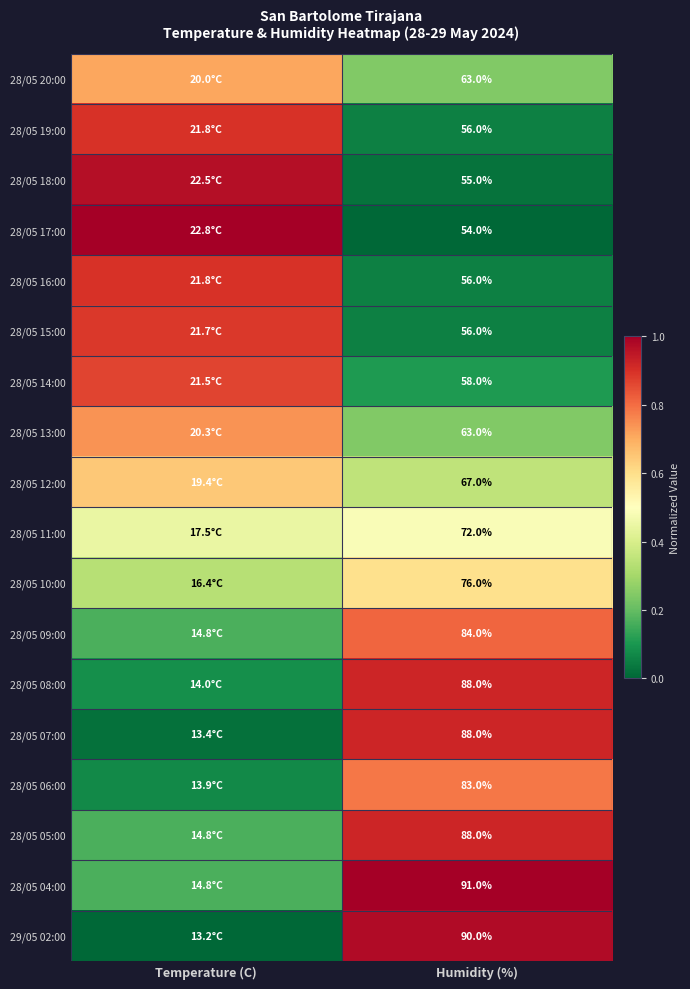

Is the value of 28/05 10:00 at Humidity (%) greater than the value of 28/05 16:00 at Humidity (%)?

Yes